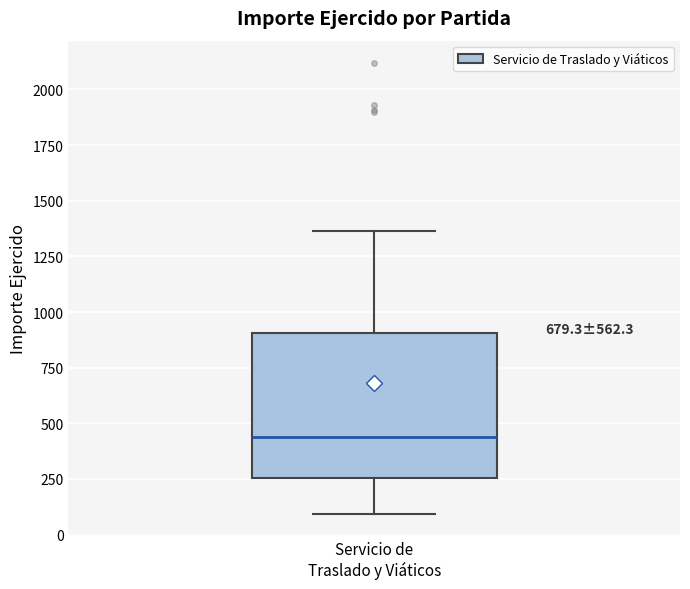

Read this box plot against the y-axis: the position of the median line, the range covered by the box, and the ends of both whiskers. The values are not printed on the chart, so give them approximately, as read against the axis.

median 450, box 250 to 900, whiskers 100 to 1350